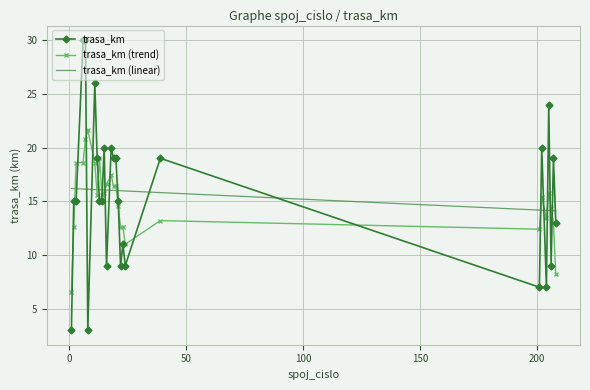

What is the lowest value of the trasa_km (linear) series?

14.1